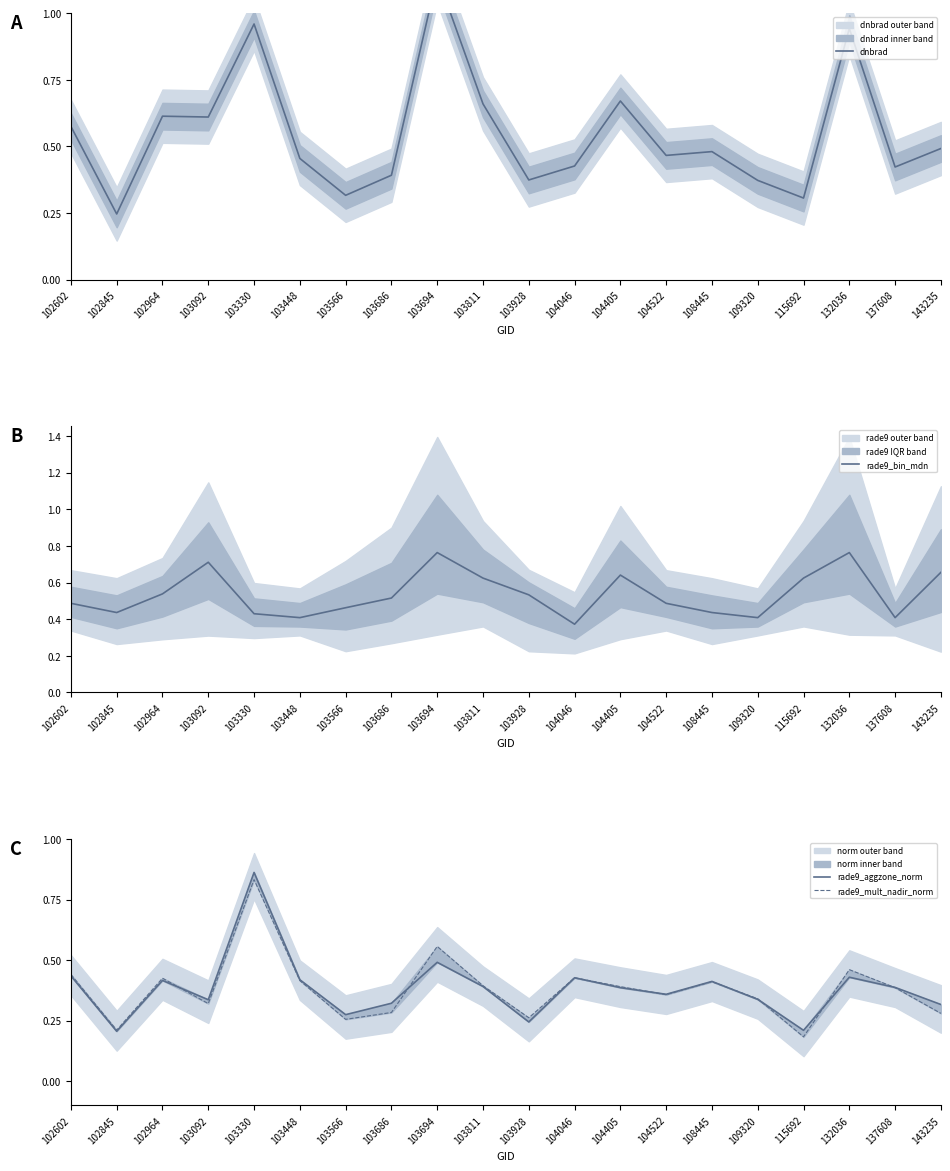

Reading right to left, transcribe all the data shown in this chart.

dnbrad: 143235=0.5	137608=0.4	132036=0.9	115692=0.3	109320=0.4	108445=0.5	104522=0.5	104405=0.7	104046=0.4	103928=0.4	103811=0.7	103694=1.1	103686=0.4	103566=0.3	103448=0.5	103330=1.0	103092=0.6	102964=0.6	102845=0.2	102602=0.6
rade9_bin_mdn: 143235=0.7	137608=0.4	132036=0.8	115692=0.6	109320=0.4	108445=0.4	104522=0.5	104405=0.6	104046=0.4	103928=0.5	103811=0.6	103694=0.8	103686=0.5	103566=0.5	103448=0.4	103330=0.4	103092=0.7	102964=0.5	102845=0.4	102602=0.5
rade9_aggzone_norm: 143235=0.3	137608=0.4	132036=0.4	115692=0.2	109320=0.3	108445=0.4	104522=0.4	104405=0.4	104046=0.4	103928=0.2	103811=0.4	103694=0.5	103686=0.3	103566=0.3	103448=0.4	103330=0.9	103092=0.3	102964=0.4	102845=0.2	102602=0.4
rade9_mult_nadir_norm: 143235=0.3	137608=0.4	132036=0.5	115692=0.2	109320=0.3	108445=0.4	104522=0.4	104405=0.4	104046=0.4	103928=0.3	103811=0.4	103694=0.6	103686=0.3	103566=0.3	103448=0.4	103330=0.8	103092=0.3	102964=0.4	102845=0.2	102602=0.4